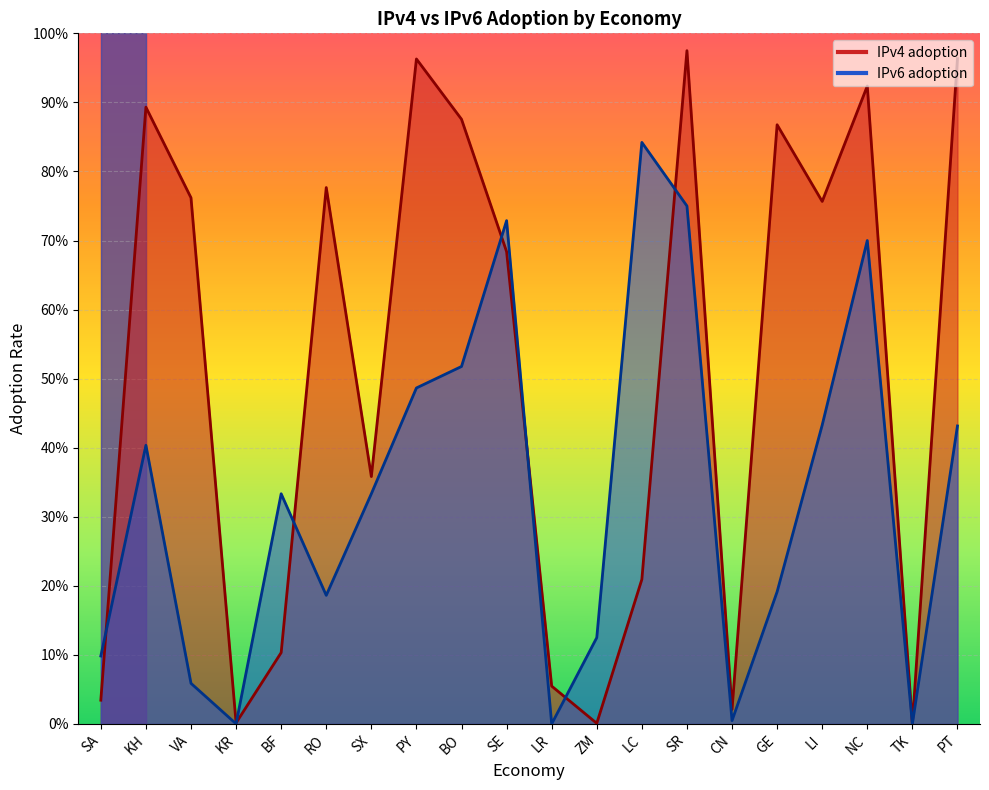

At which category is the sum across all series the highest?

SR